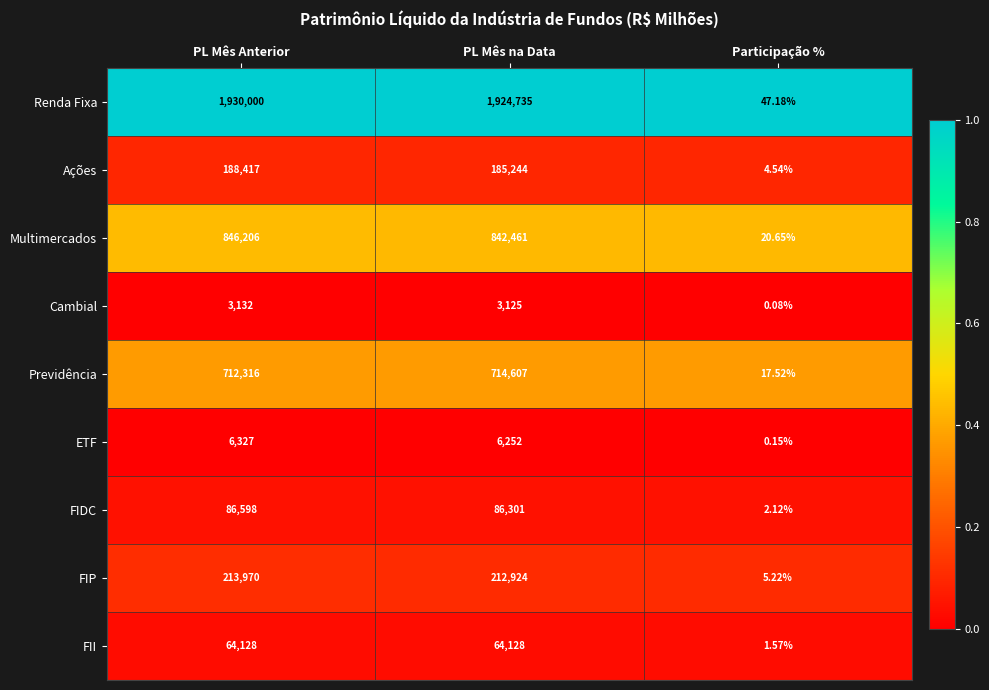

What is the spread (max minus min) of values at PL Mês na Data?

1921610.0